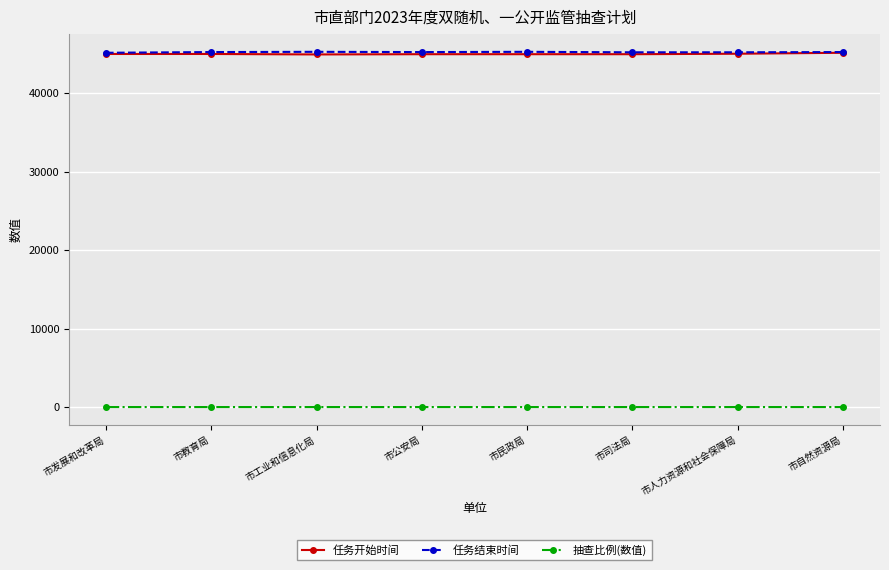

How many 任务开始时间 values are between 44958 and 45017?

6